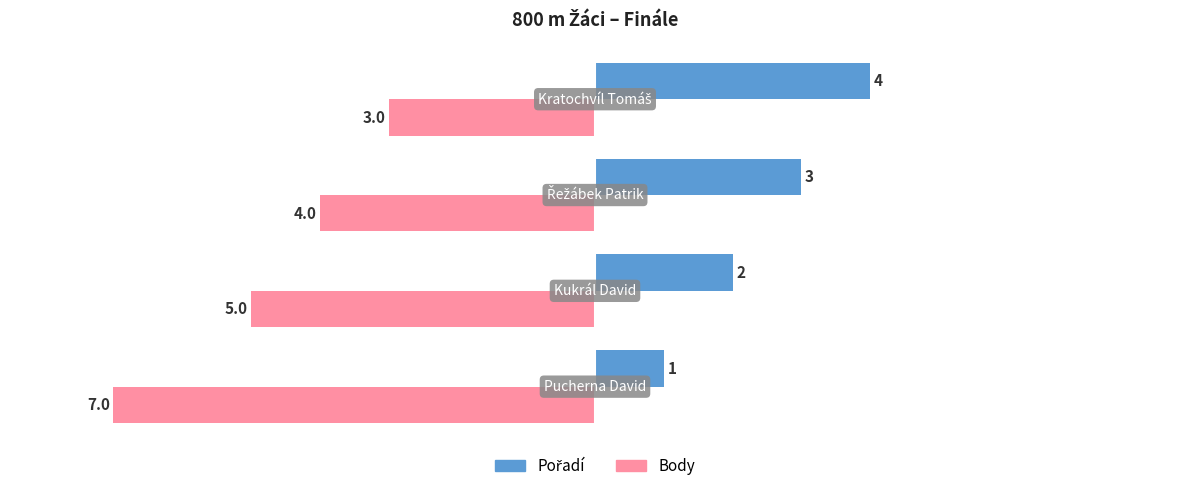

What is the sum of all Body values?

-19